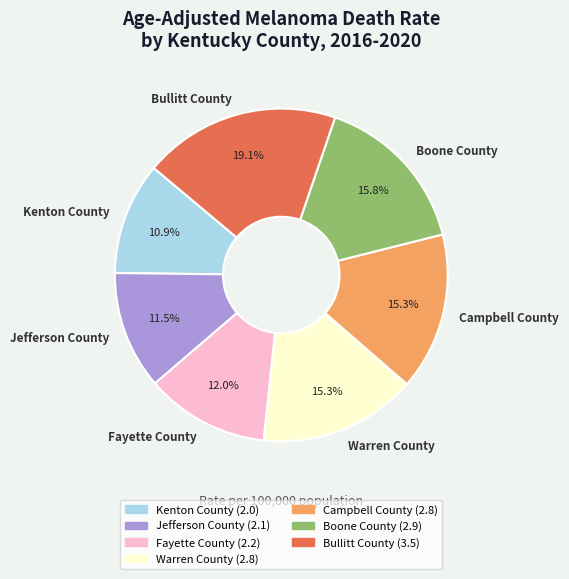

To the nearest percent, what percentage of the pie is Fayette County?

12%